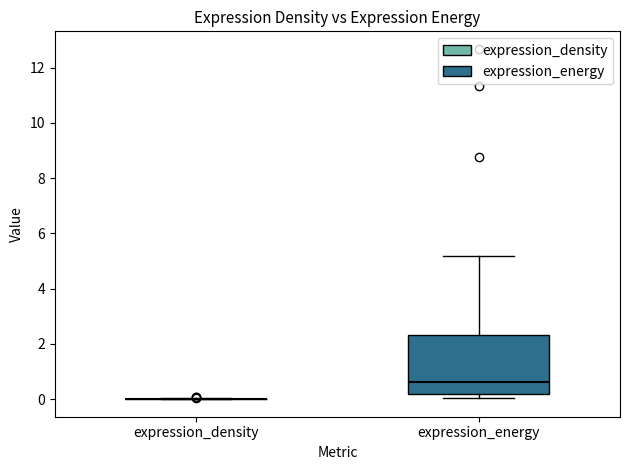

Which box is the tallest, from its lower edge to its upper edge?

expression_energy